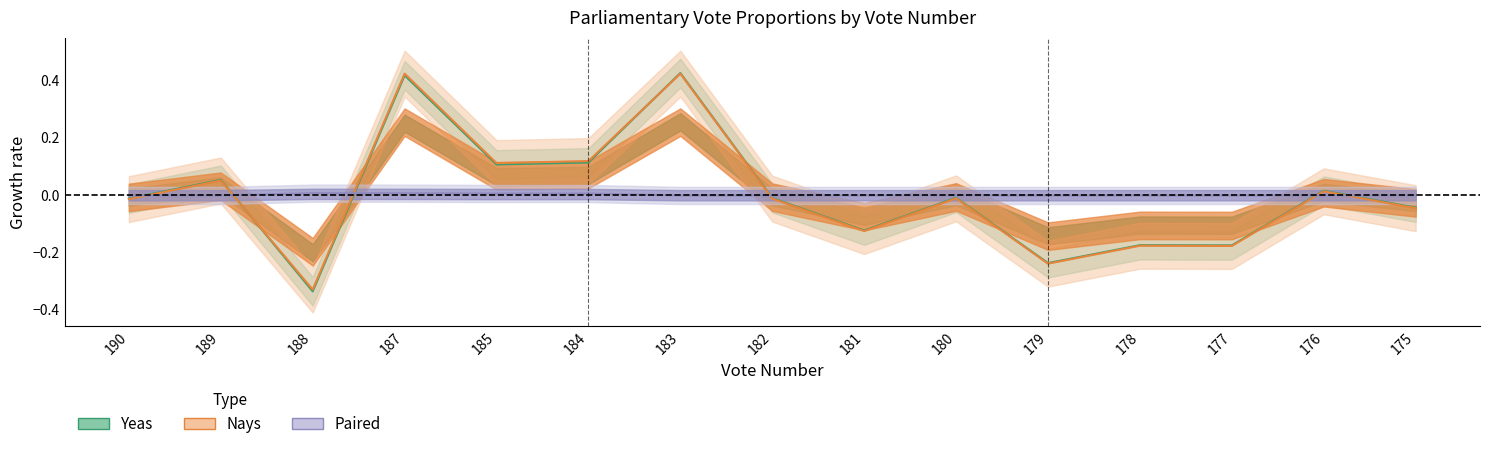

True or false: Paired has a value of 0.0 at 184.

False